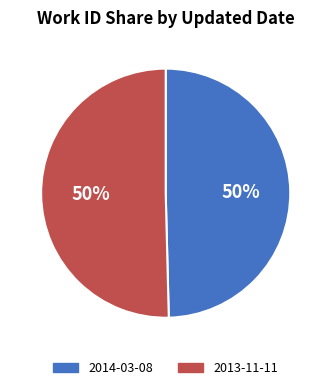

Is it true that 2013-11-11 is 62% of the pie?

False